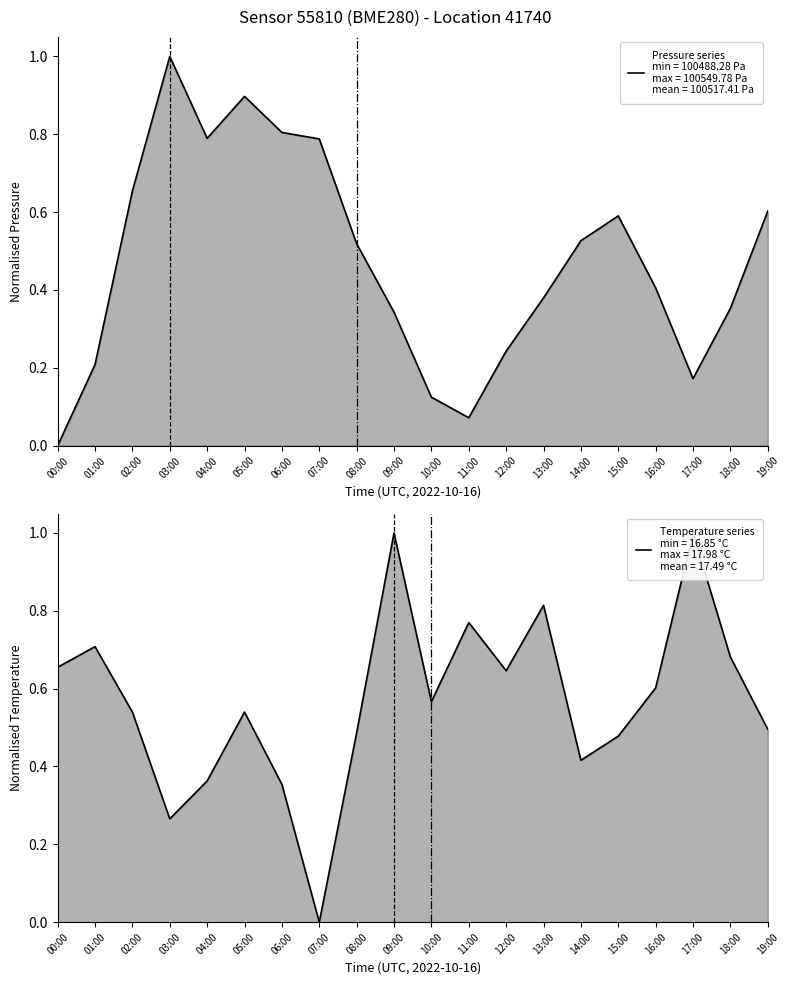

At how many categories does at least one series exceed 0?

20